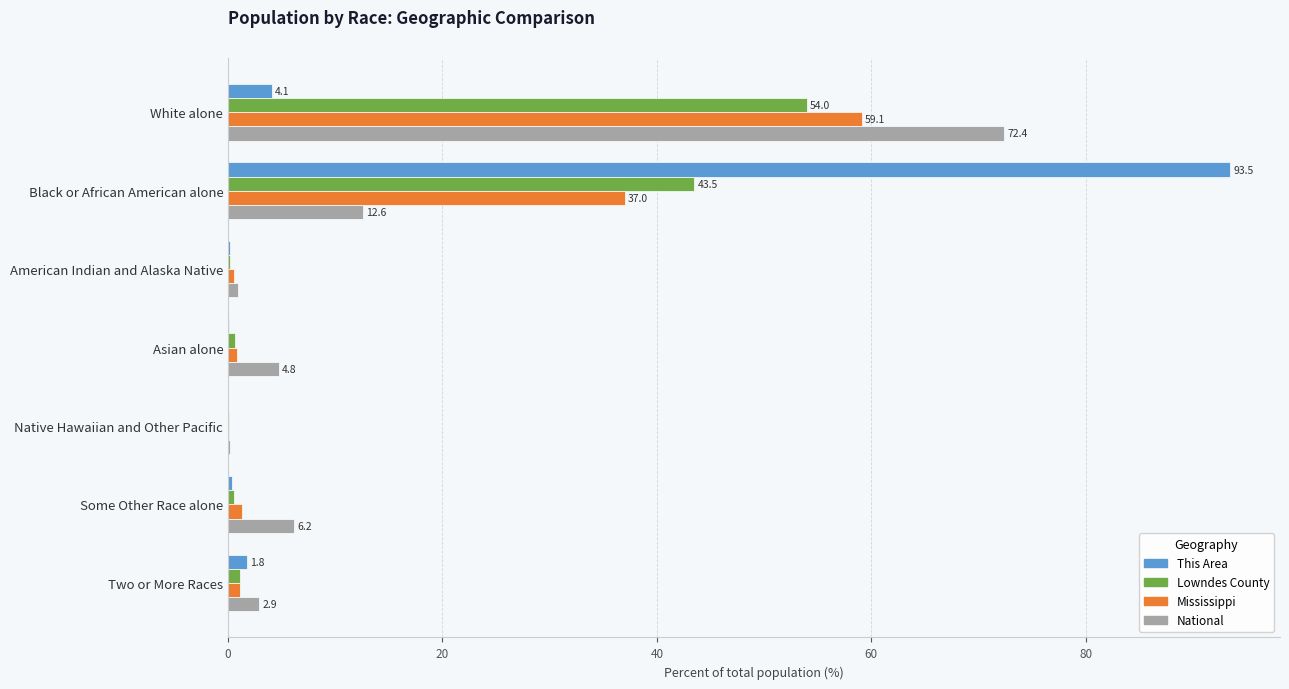

True or false: This Area has a value of 63.6 at Black or African American alone.

False